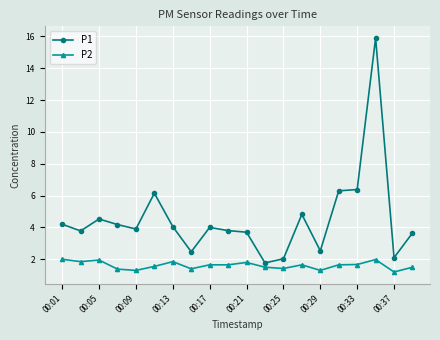

True or false: P1 and P2 intersect in this chart.

False